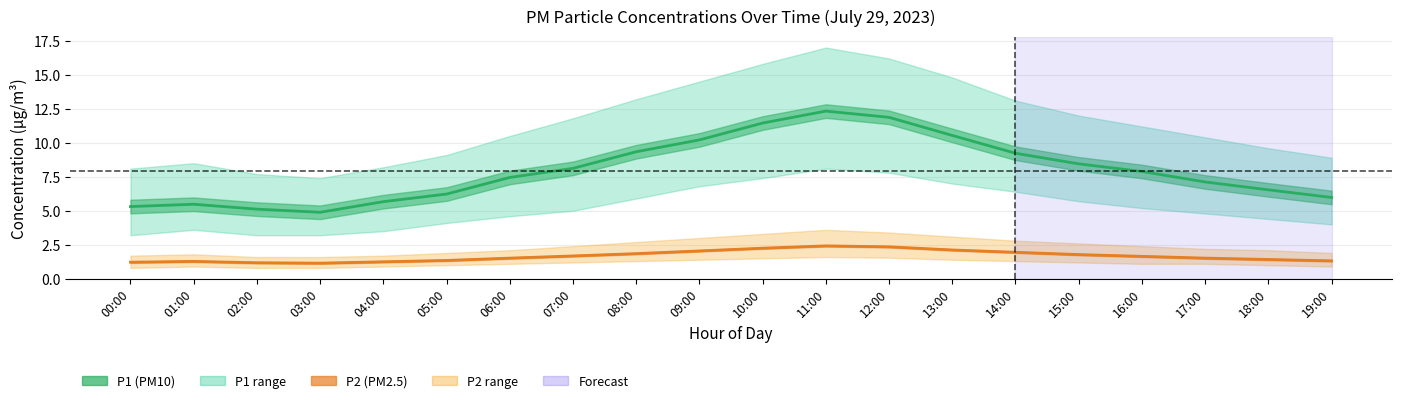

What is the average value of the P2 series?

1.7